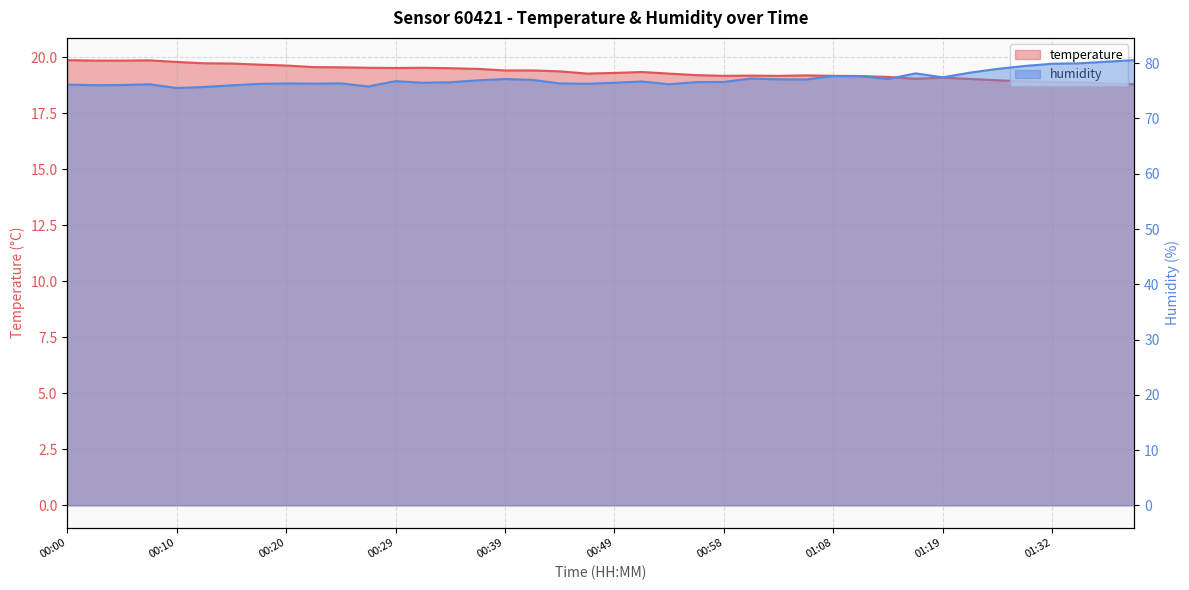

What position from the right is 00:58?

16